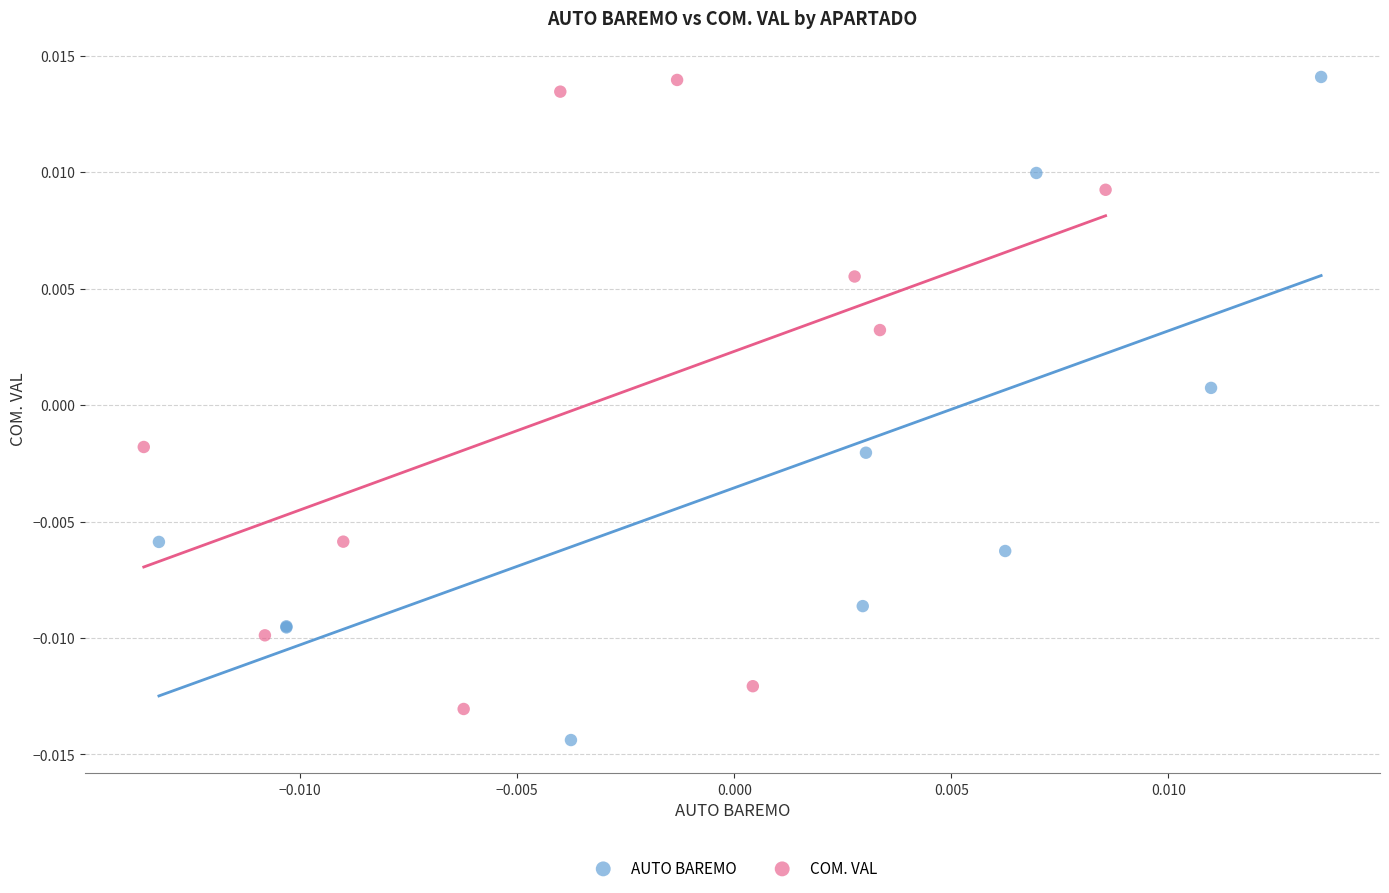

Which series reaches the minimum Y coordinate?

AUTO BAREMO